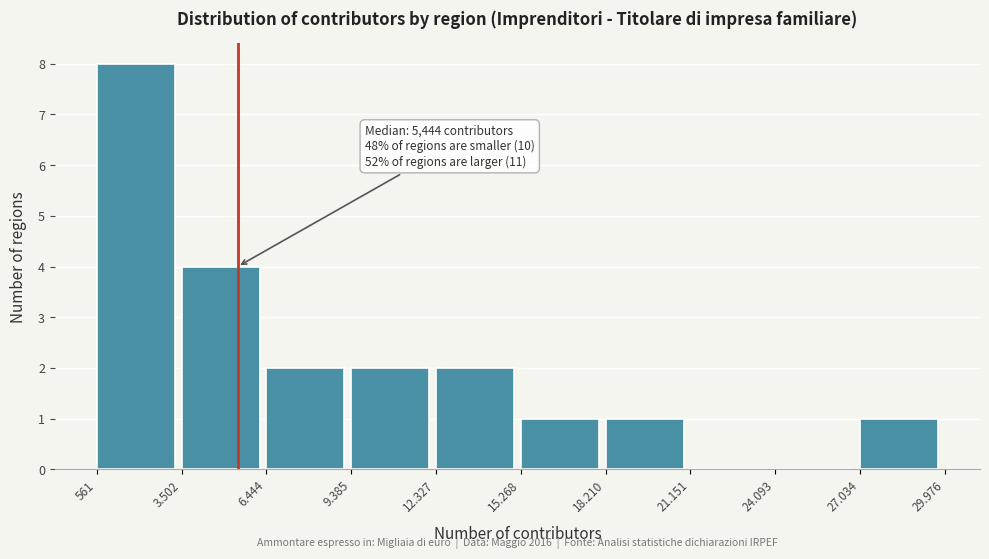

Reading left to right, extract all data points from this chart.

561=8	3.502=4	6.444=2	9.385=2	12.327=2	15.268=1	18.210=1	21.151=0	24.093=0	27.034=1